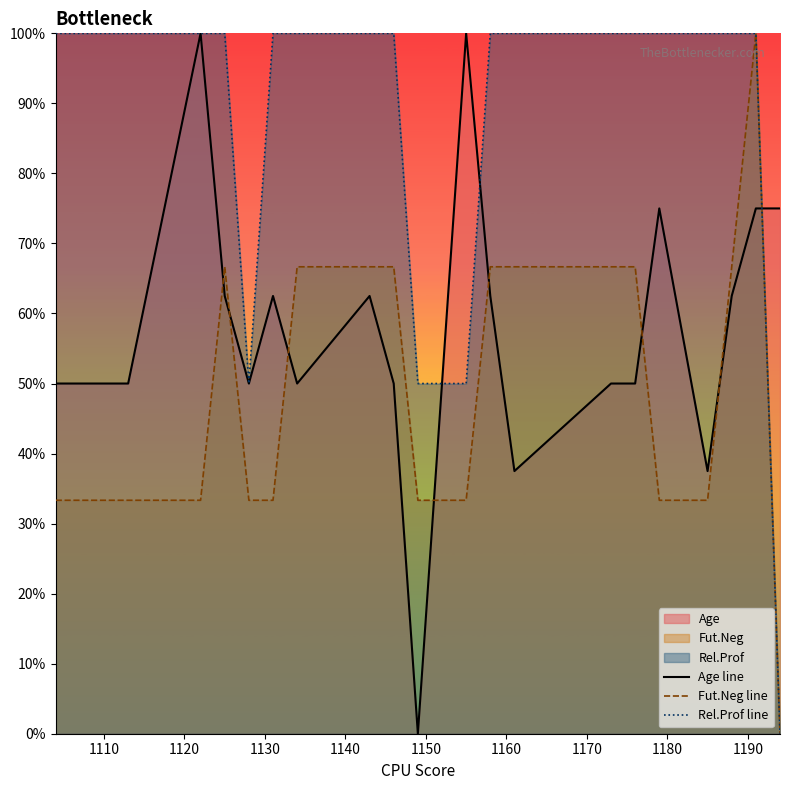

Which series has the largest total across all categories?

Rel.Prof line